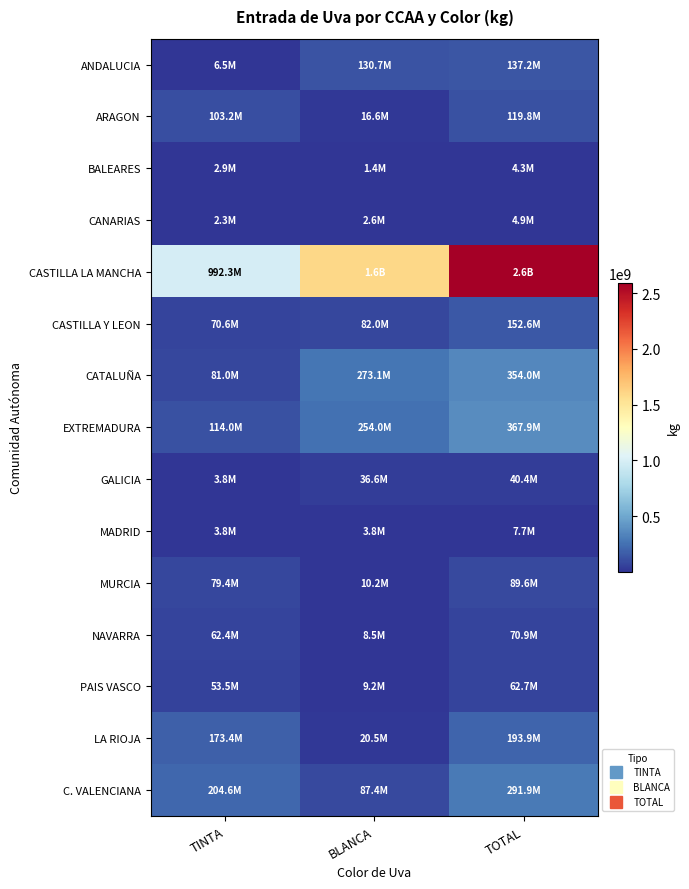

List the series in order of their peak value, lowest first.

BALEARES, CANARIAS, MADRID, GALICIA, PAIS VASCO, NAVARRA, MURCIA, ARAGON, ANDALUCIA, CASTILLA Y LEON, LA RIOJA, C. VALENCIANA, CATALUÑA, EXTREMADURA, CASTILLA LA MANCHA